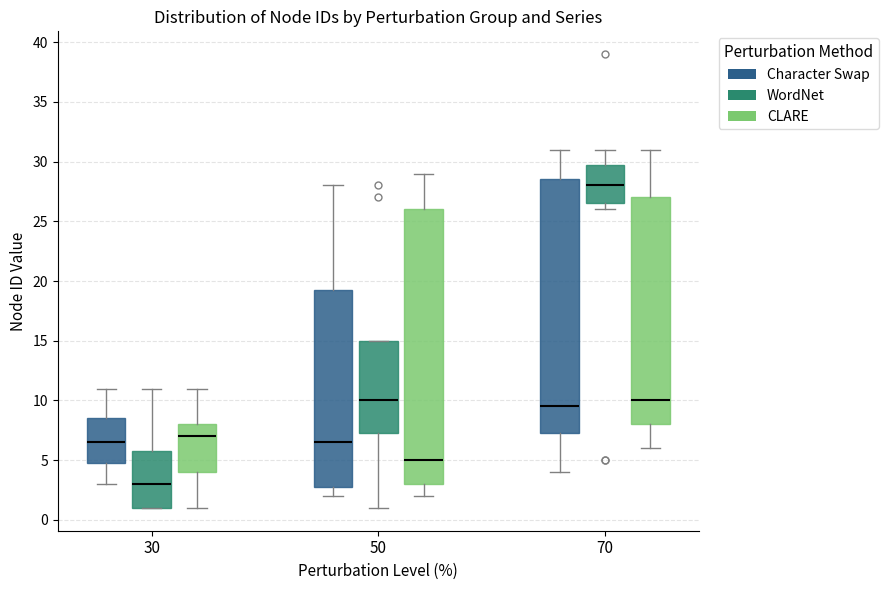

Comparing the boxes themselves (not the whiskers), which one is the tallest?

50 (CLARE)